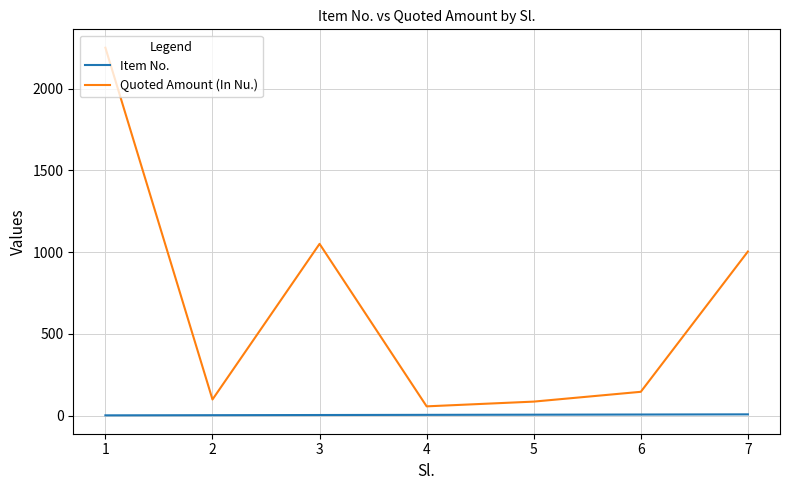

List the series in order of their overall mean, lowest first.

Item No., Quoted Amount (In Nu.)